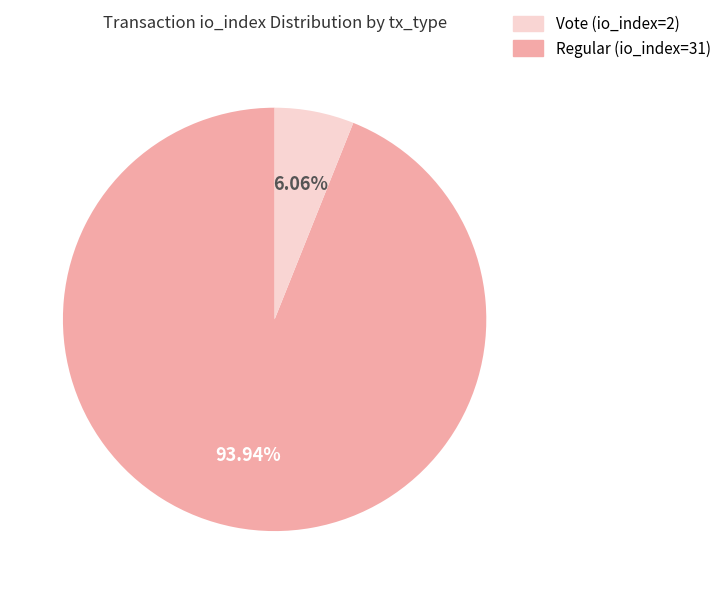

Is there any slice that represents more than half of the pie?

Yes